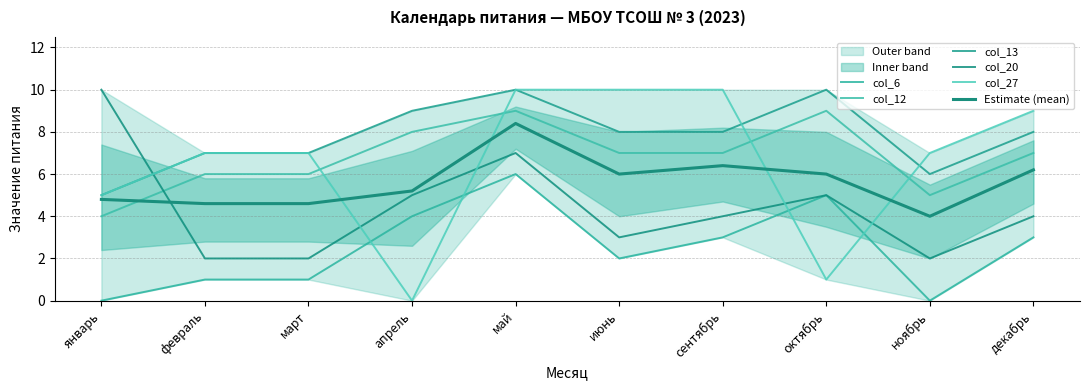

Which series has the widest spread of values?

col_27